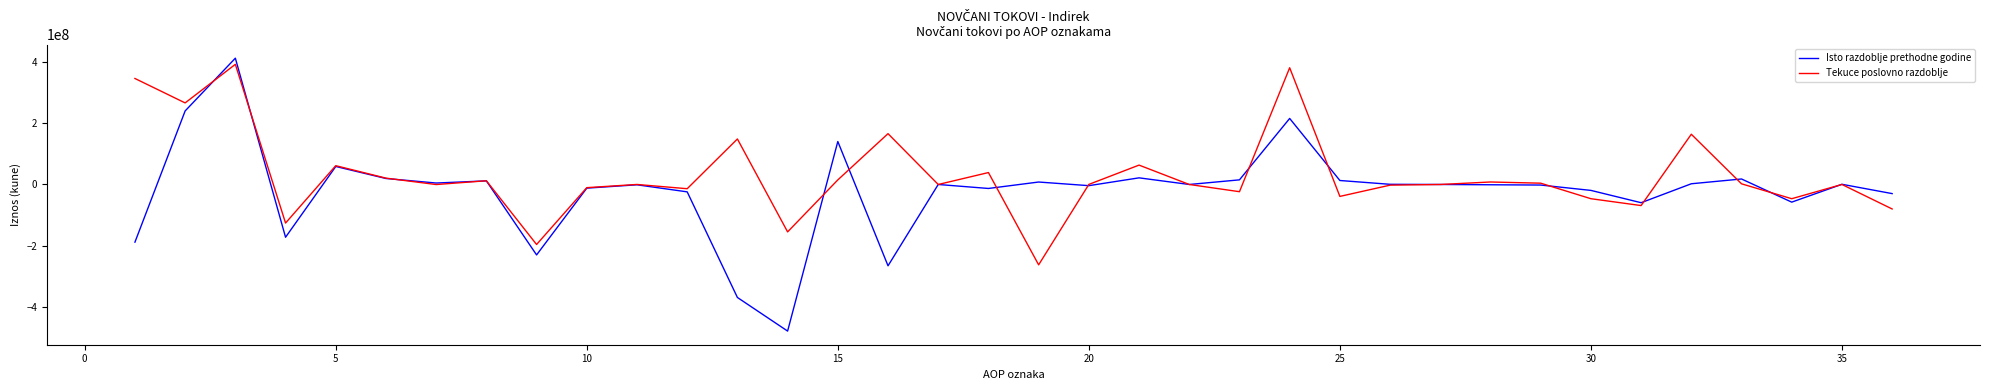

List the series in order of their overall mean, highest first.

Tekuce poslovno razdoblje, Isto razdoblje prethodne godine